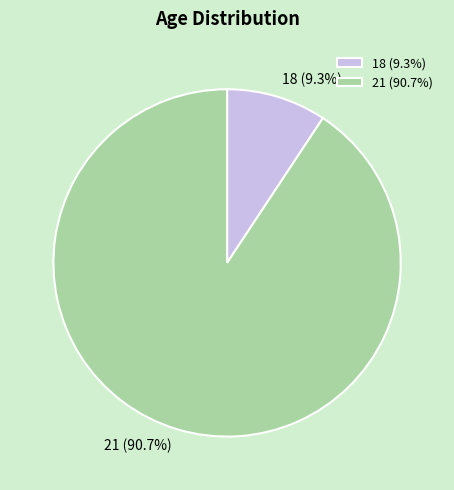

Is it true that 18 is 22% of the pie?

False